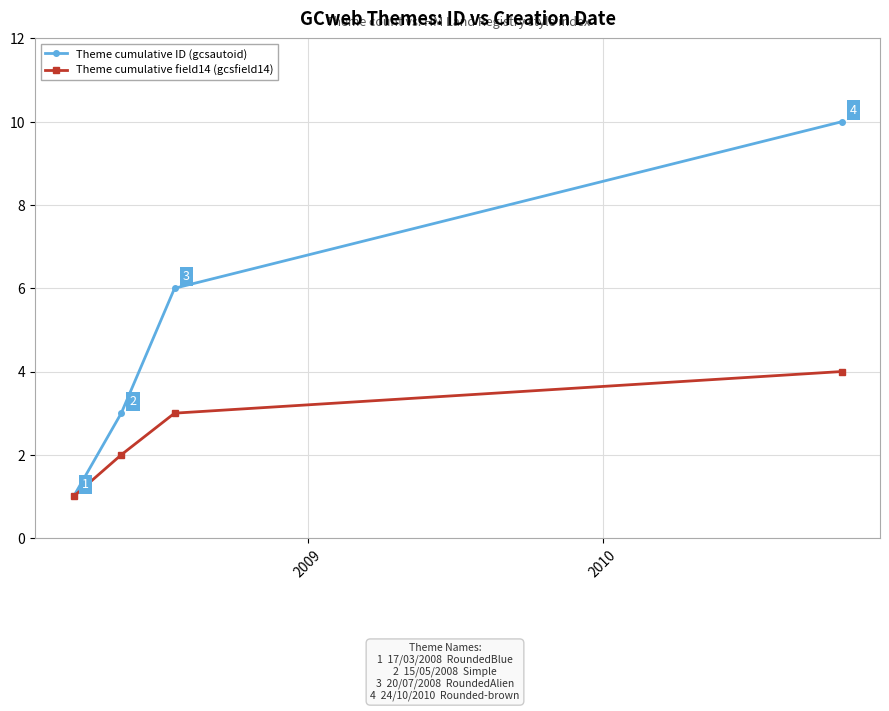

Reading left to right, list all the values displayed in this chart.

Theme cumulative ID (gcsautoid): 1	3	6	10
Theme cumulative field14 (gcsfield14): 1	2	3	4